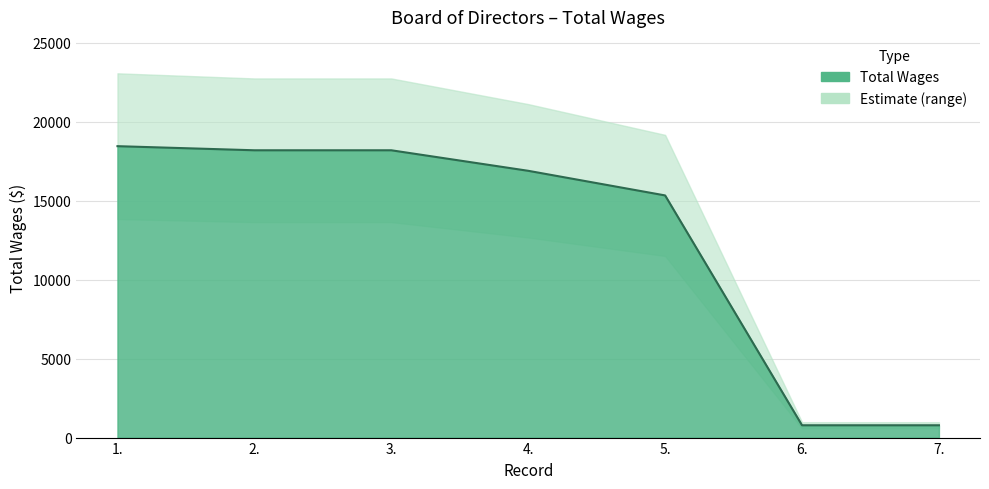

List the labels in order of value, smallest first.

6., 7., 5., 4., 2., 3., 1.